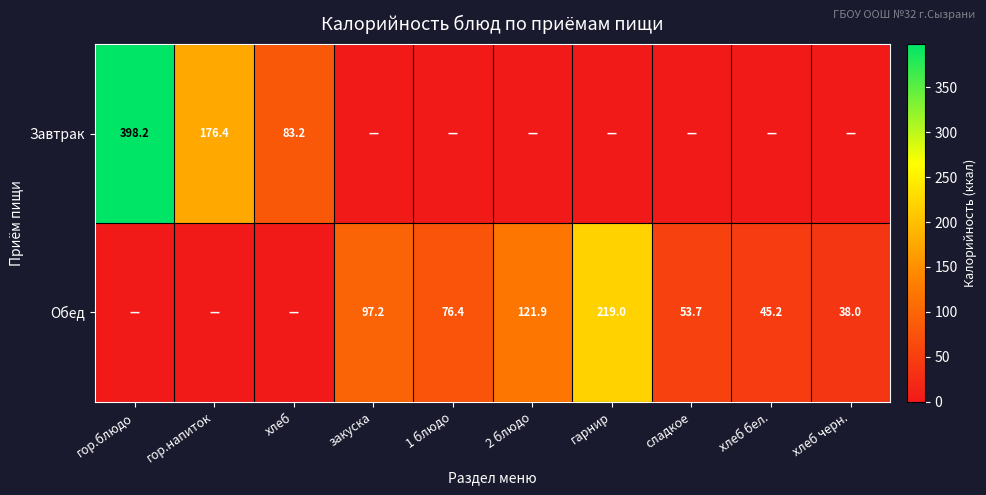

Is the value of Обед at хлеб бел. greater than the value of Завтрак at гор.напиток?

No